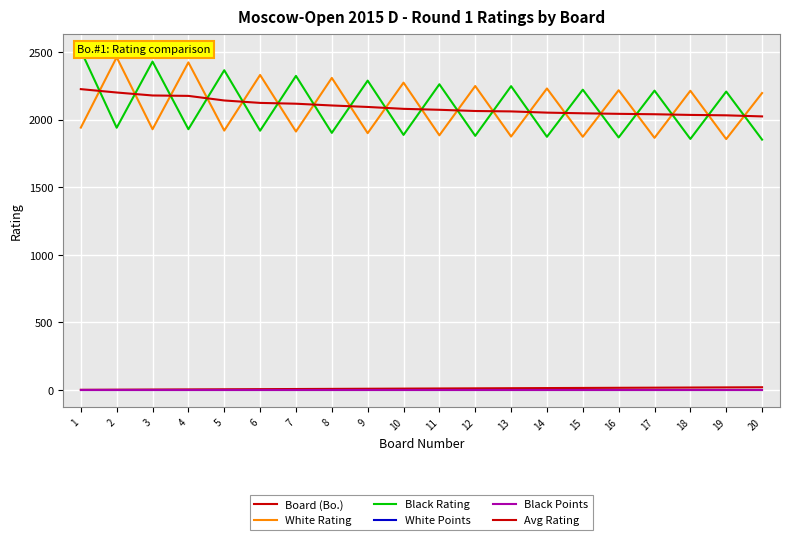

Is the value of White Rating at 17 greater than the value of Avg Rating at 7?

No